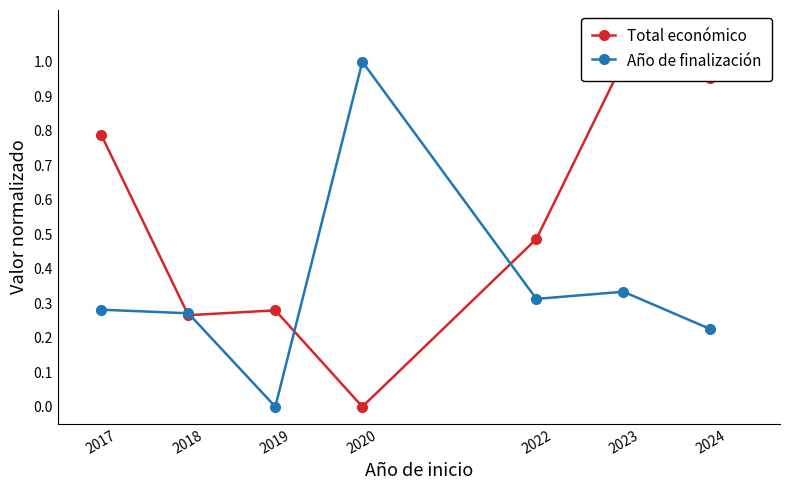

What is the value of the Año de finalización point at the 6th from the left?

0.3